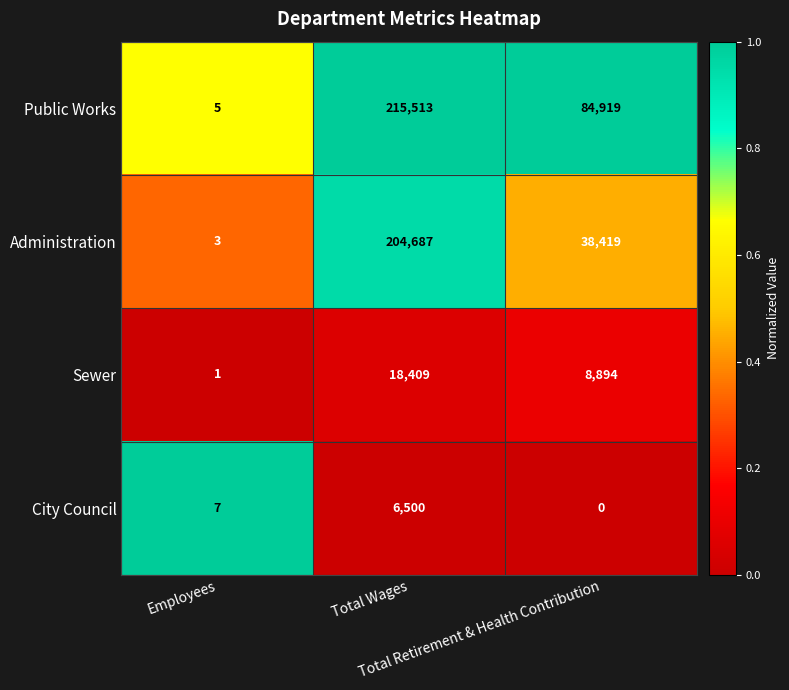

How many data points in Public Works are less than 84919?

1